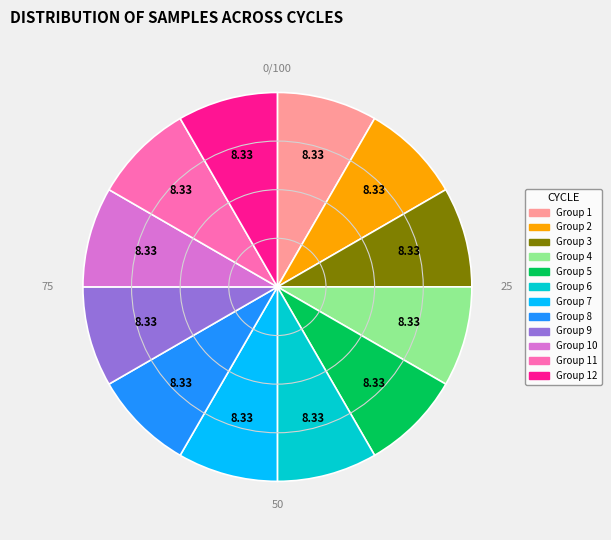

Is there any slice that represents more than half of the pie?

No